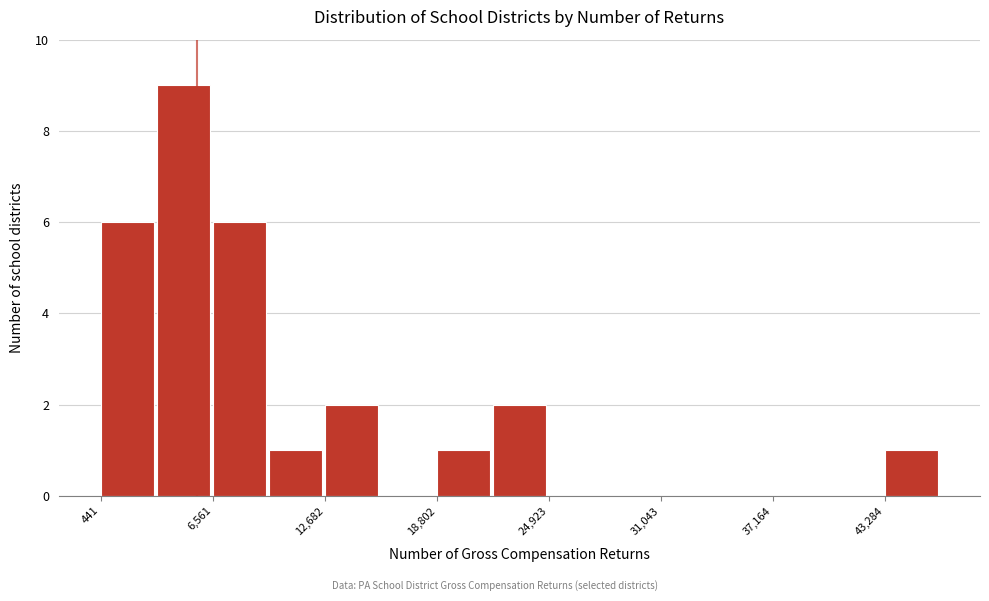

Read against the x-axis, roughly where is the centre of the tallest bar?

5000